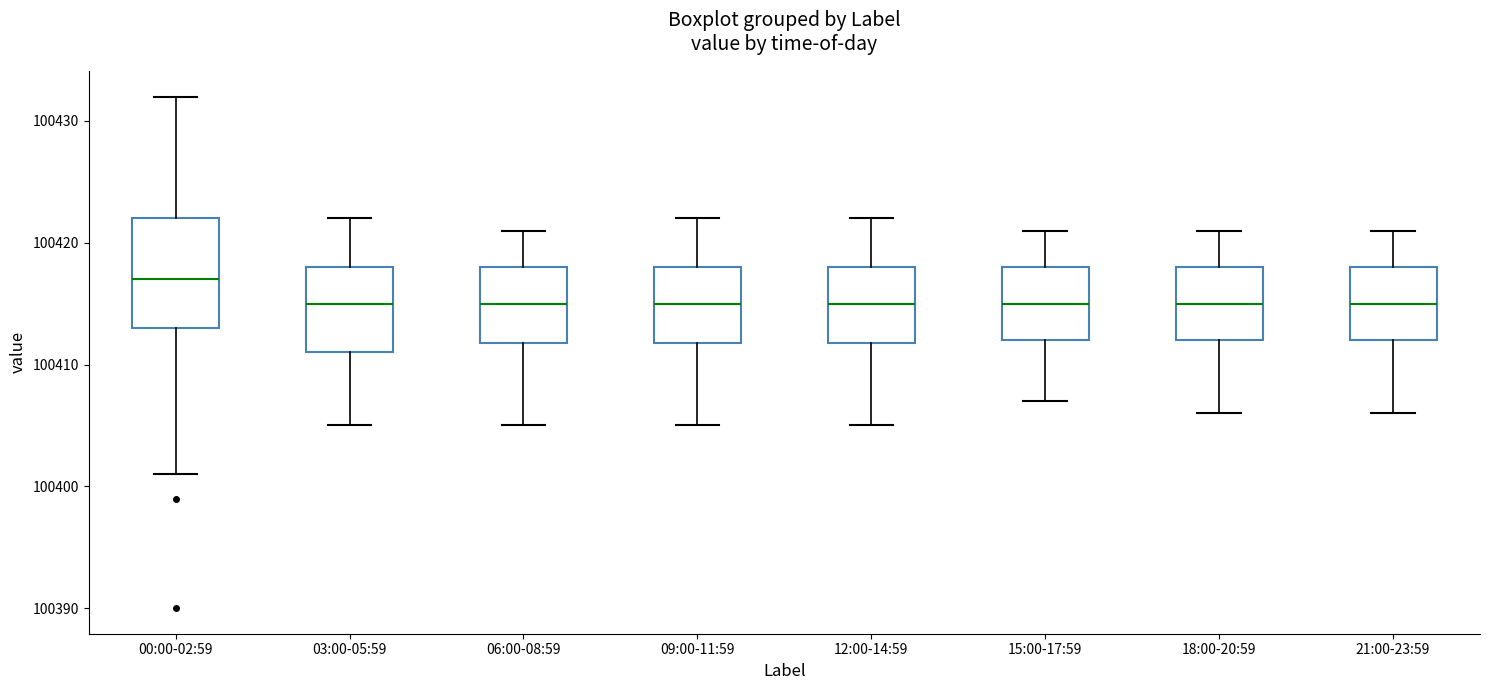

Which box has the highest median line?

00:00-02:59